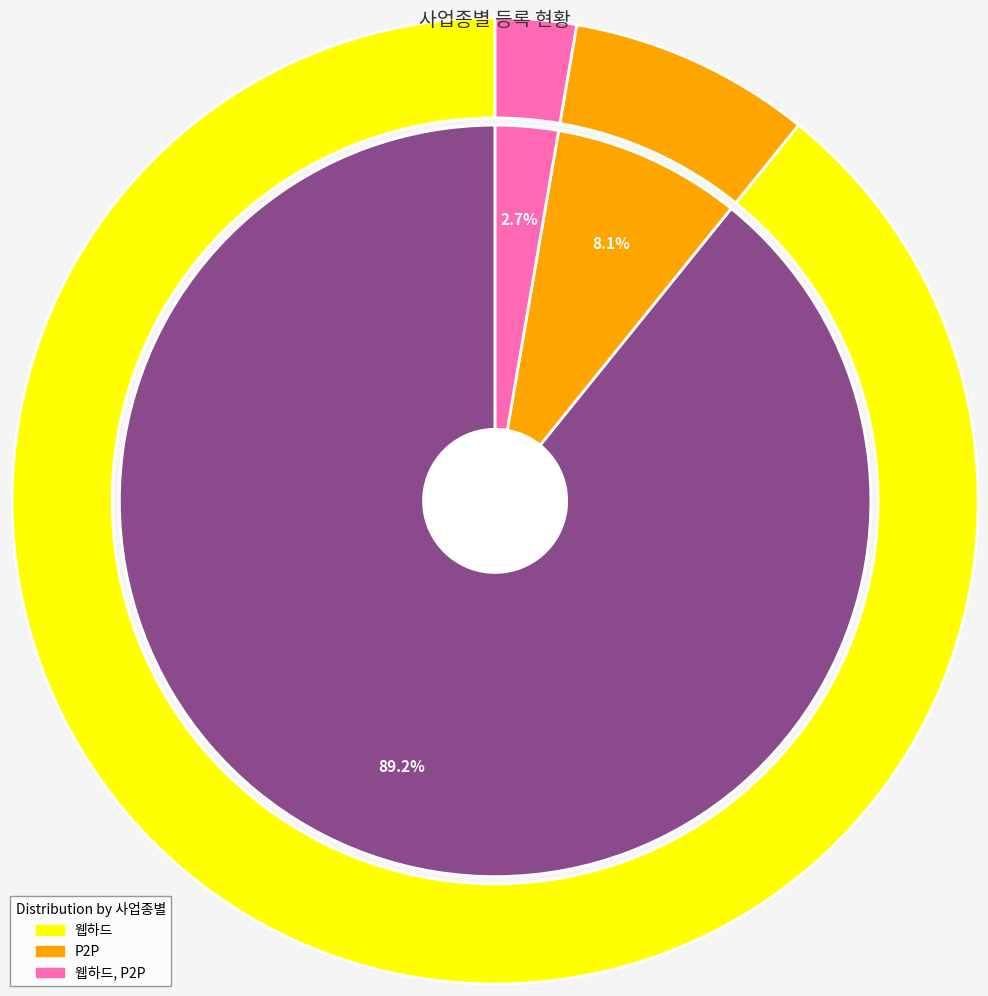

Is it true that P2P is 8% of the pie?

True